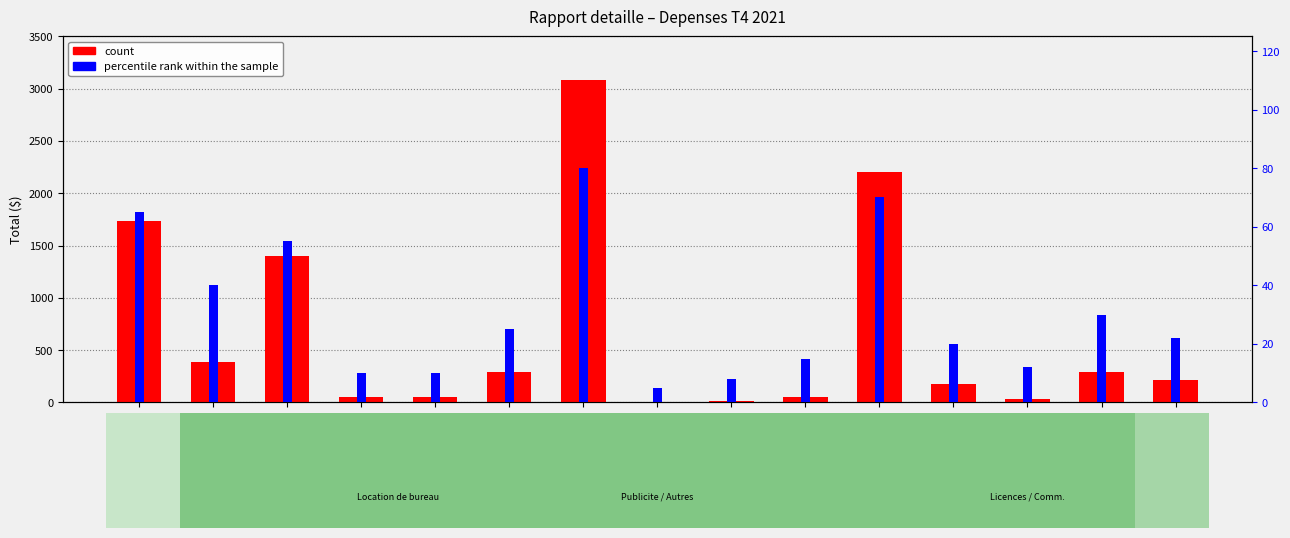

What is the difference between the maximum and minimum values in the count series?

3073.2